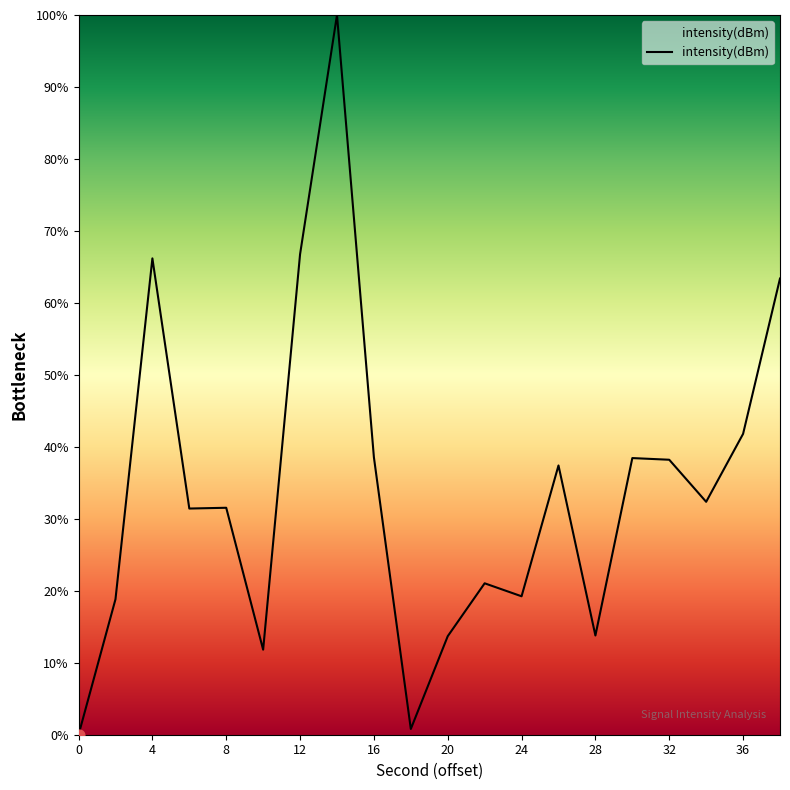

What is the difference between the maximum and minimum values?

100.0